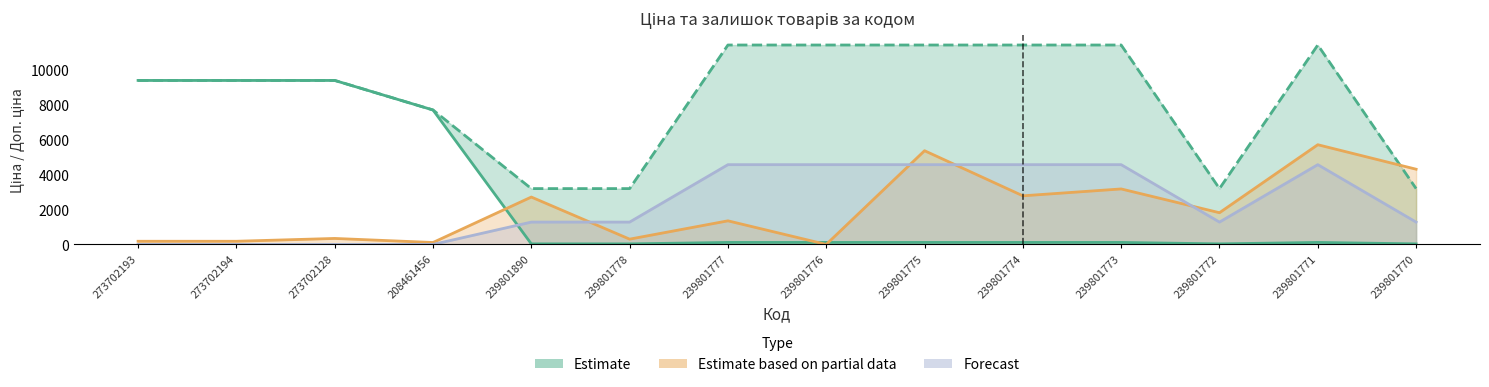

What value does the Ціна series have at 273702193?

9384.0